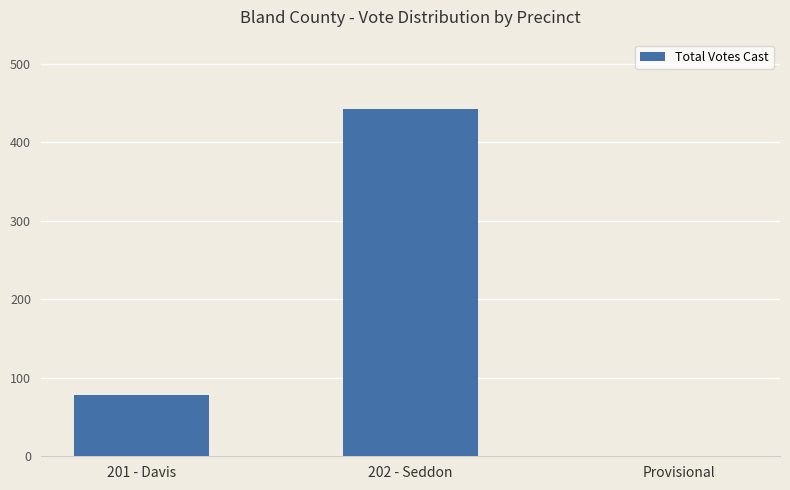

Reading left to right, what are all the values shown in this chart?

201 - Davis=78	202 - Seddon=442	Provisional=0